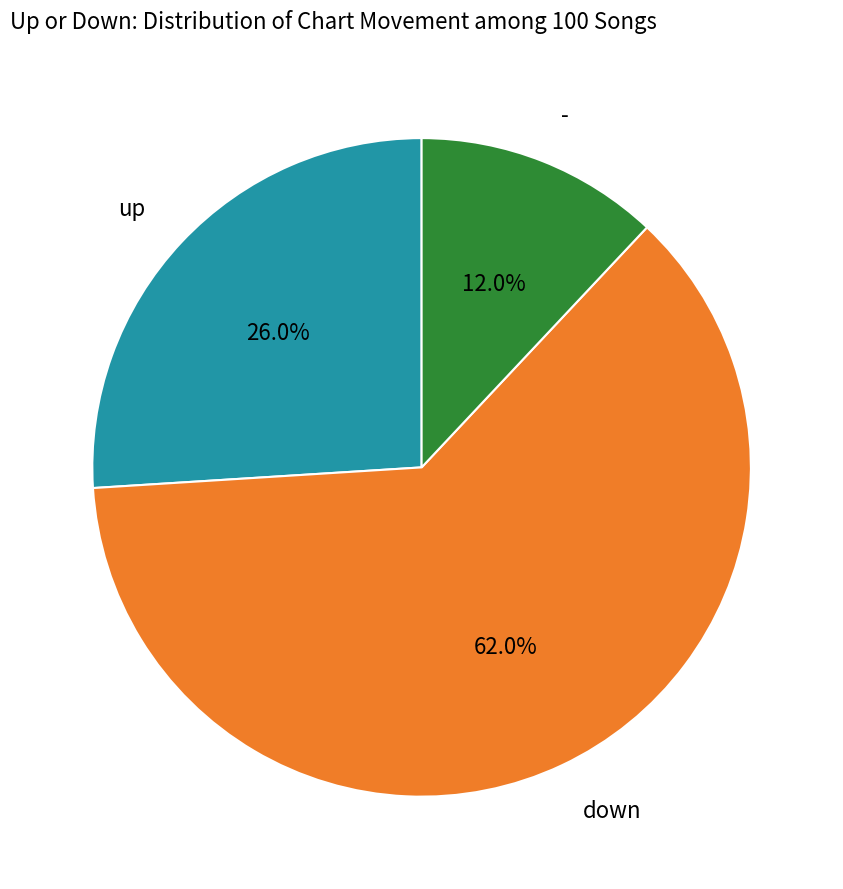

Does any single category account for the majority?

Yes